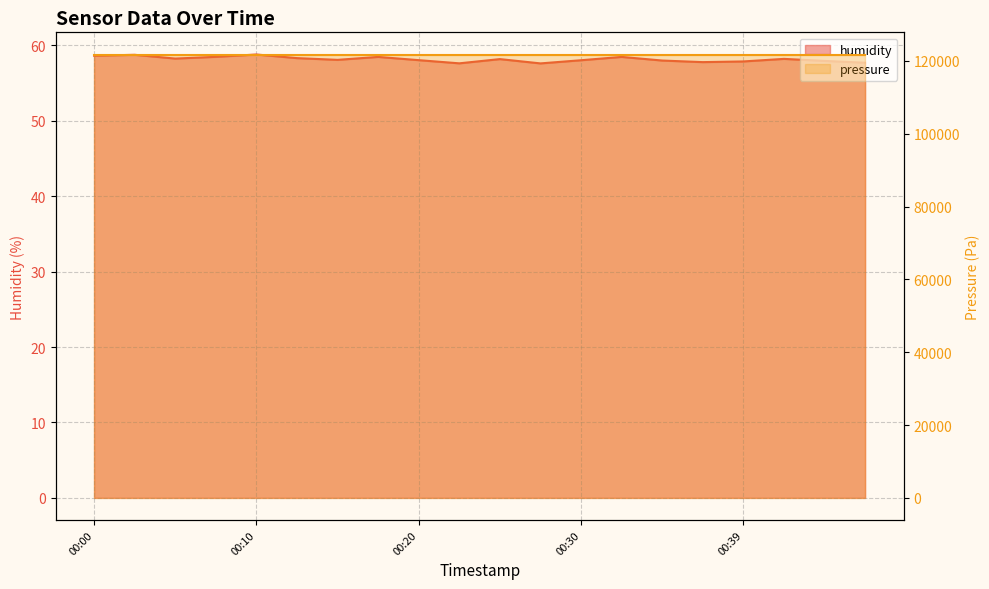

At which category does the chart reach its minimum across all series?

00:27